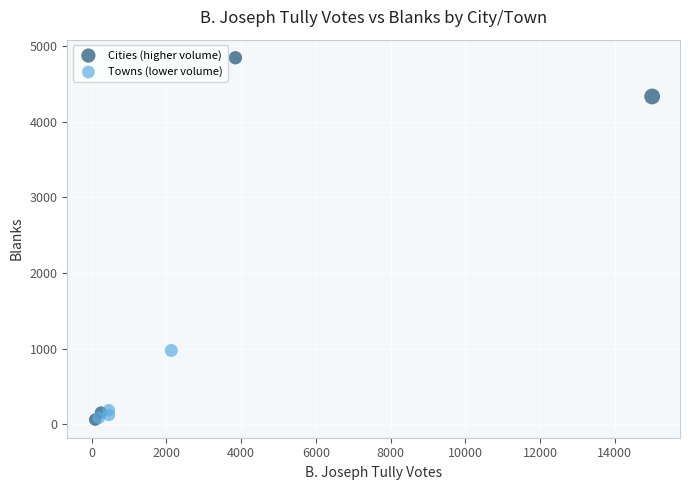

Which series reaches the maximum Y coordinate?

Cities (higher volume)